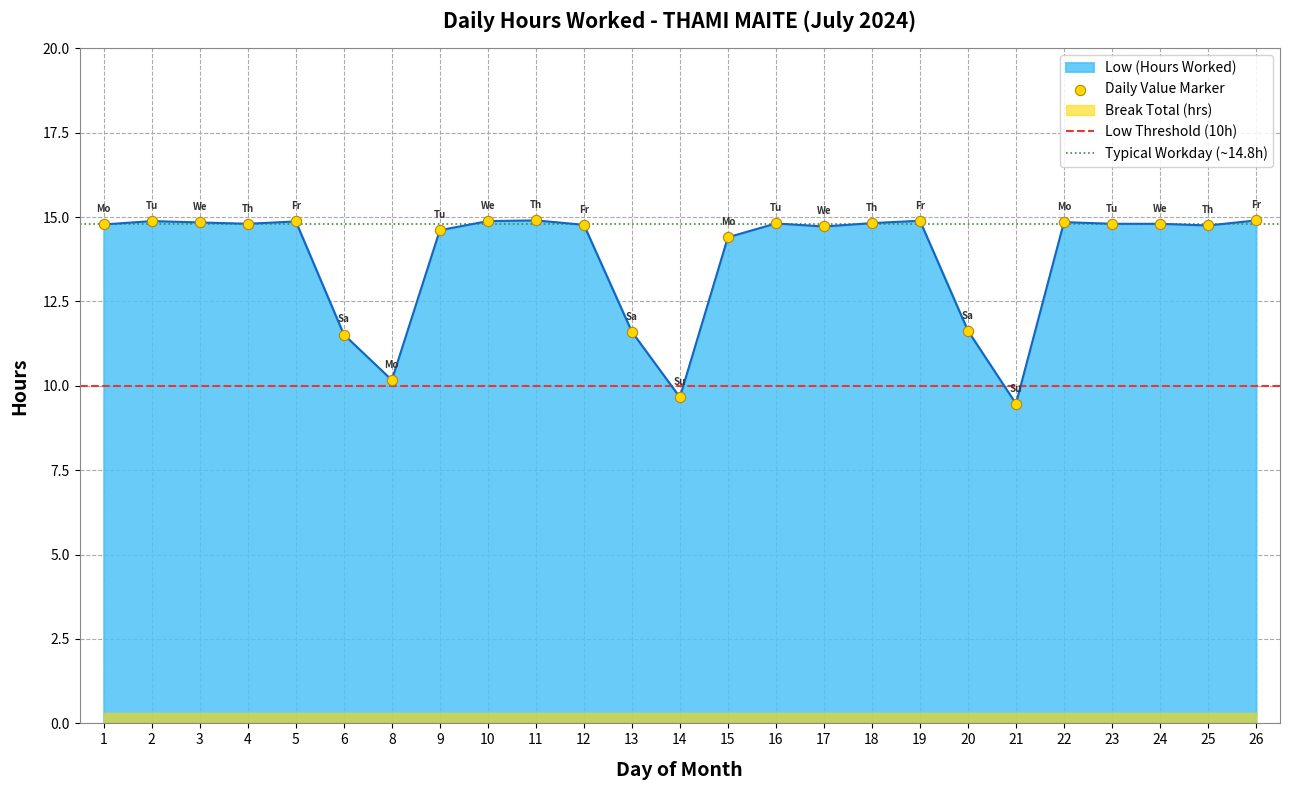

Which has a higher value, 21 or 15?

15